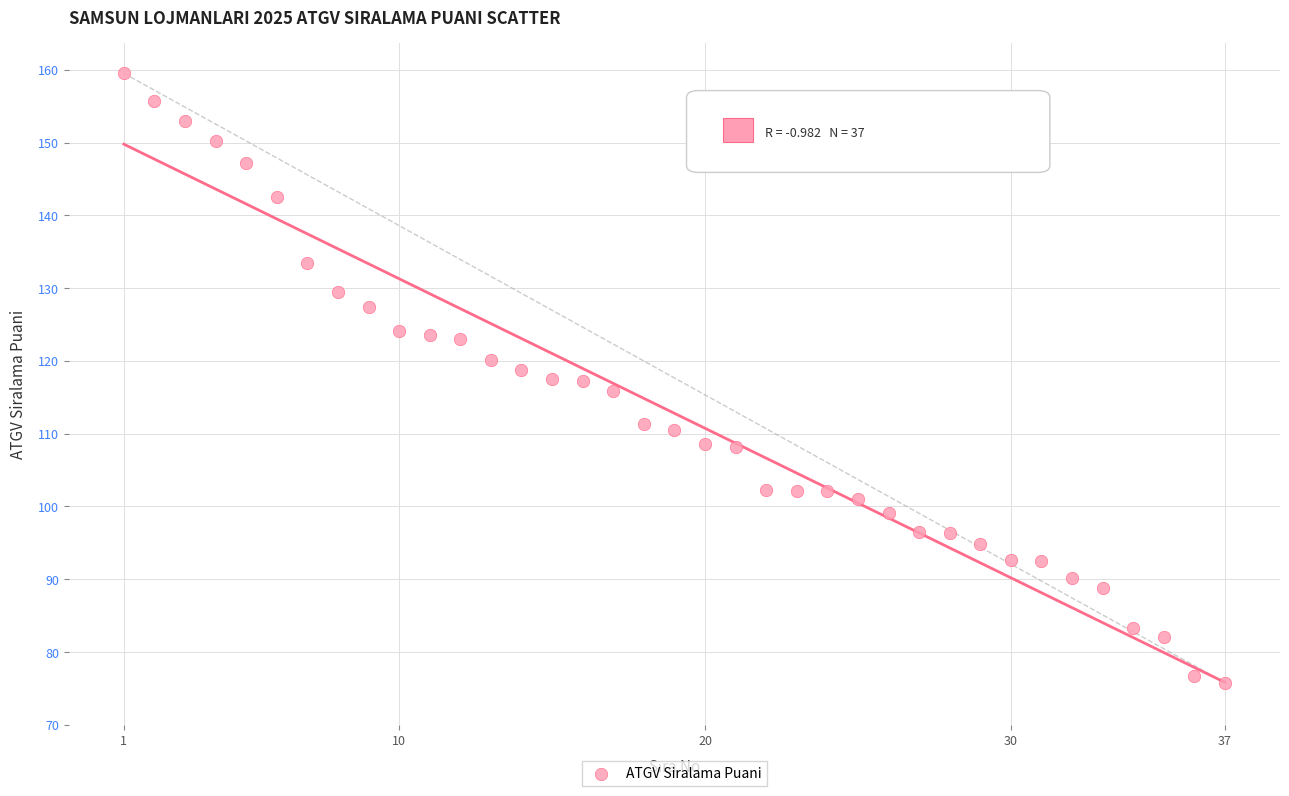

What is the range of Y values (max minus min)?

83.7